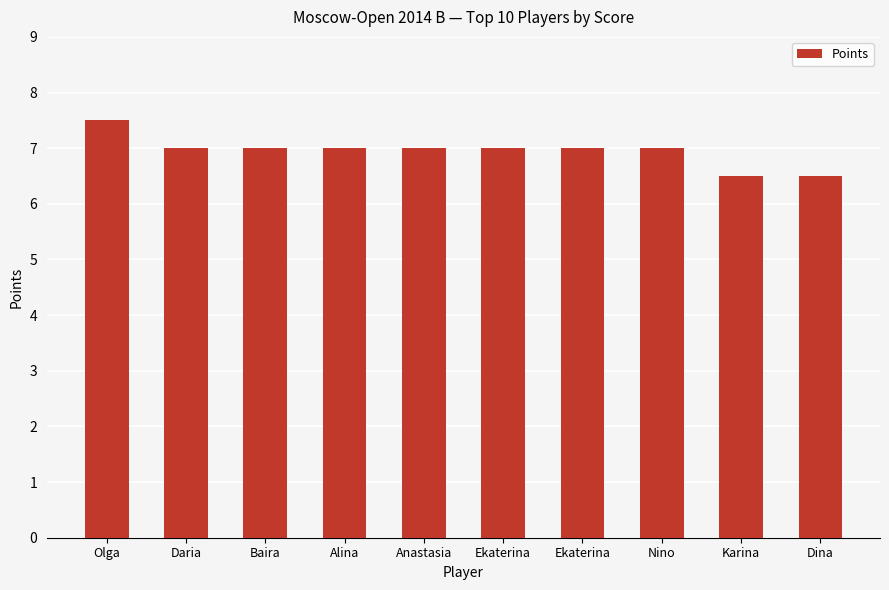

At which label does the data first exceed 7?

Olga